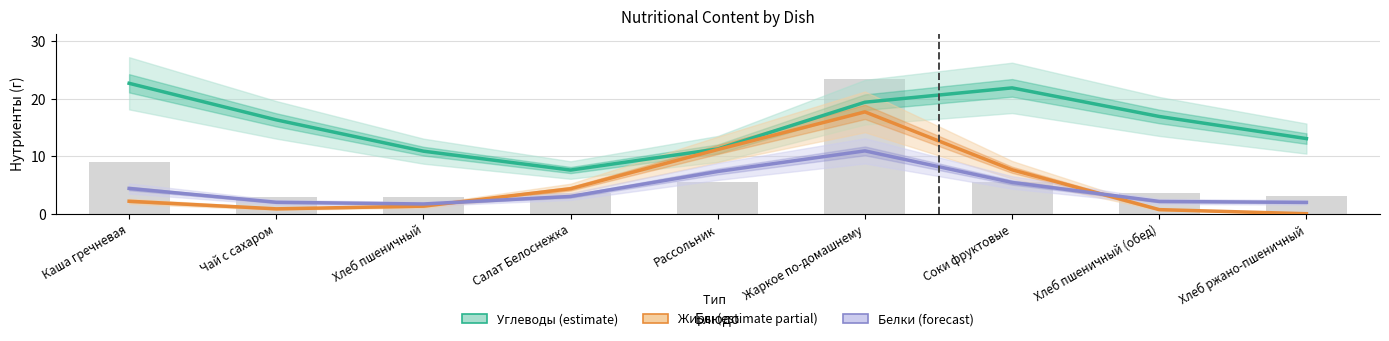

Is it true that Углеводы (estimate) equals 19.4 at Жаркое по-домашнему?

True